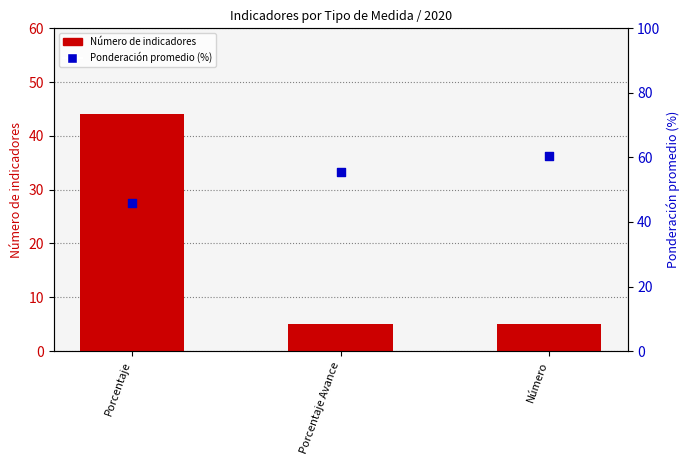

Which series has the largest total across all categories?

Ponderación promedio (%)